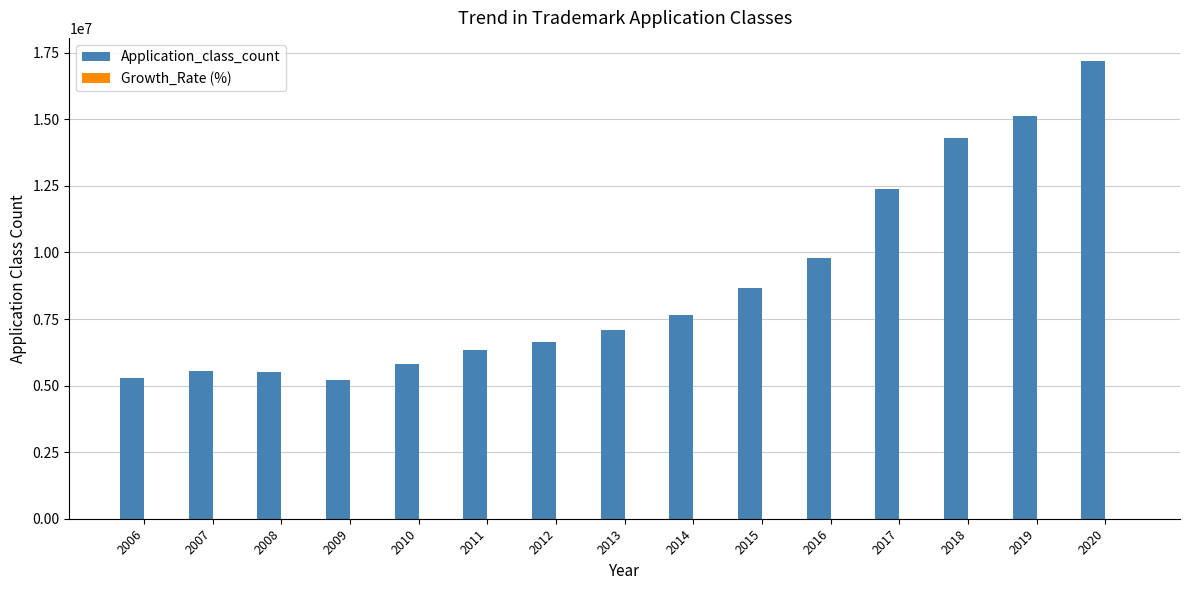

At which category is the sum across all series the highest?

2020